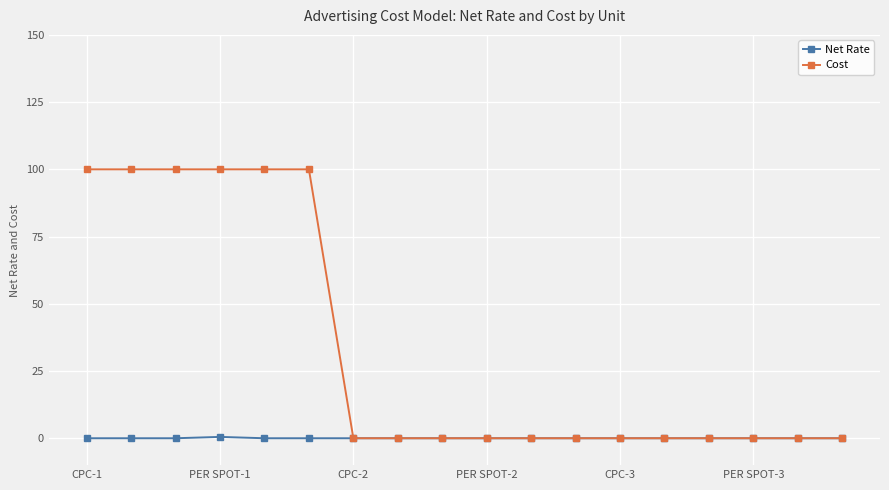

What is the maximum value shown in the chart?

100.0